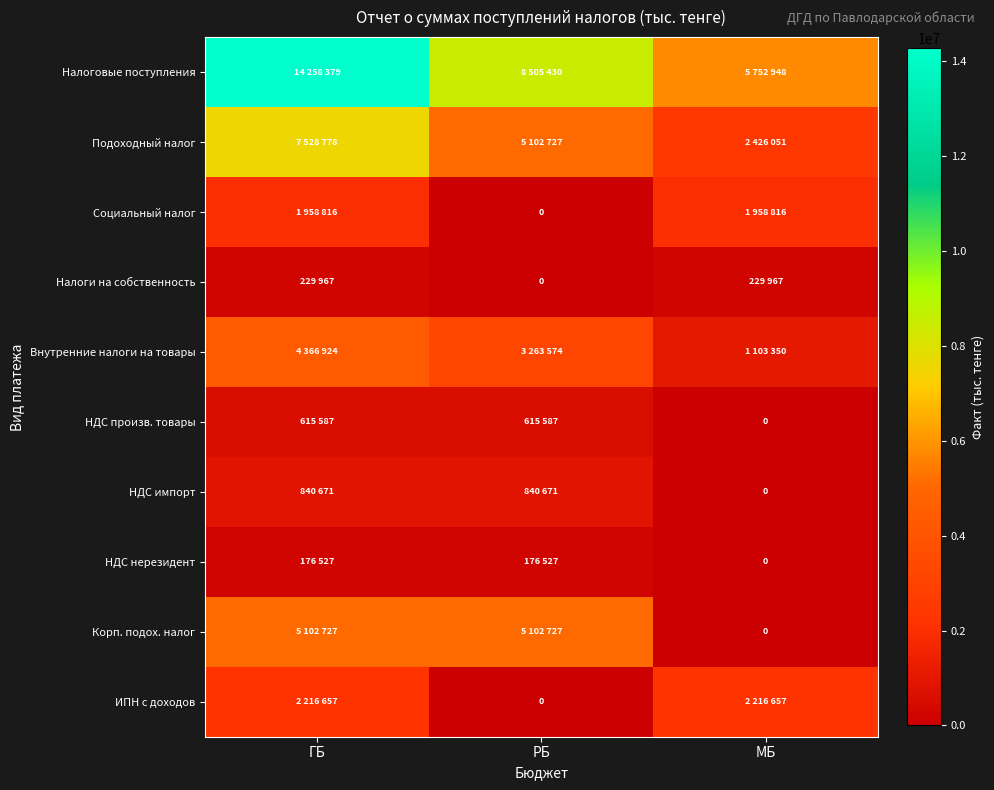

The value of Налоги на собственность at ГБ is 73175. True or false?

False